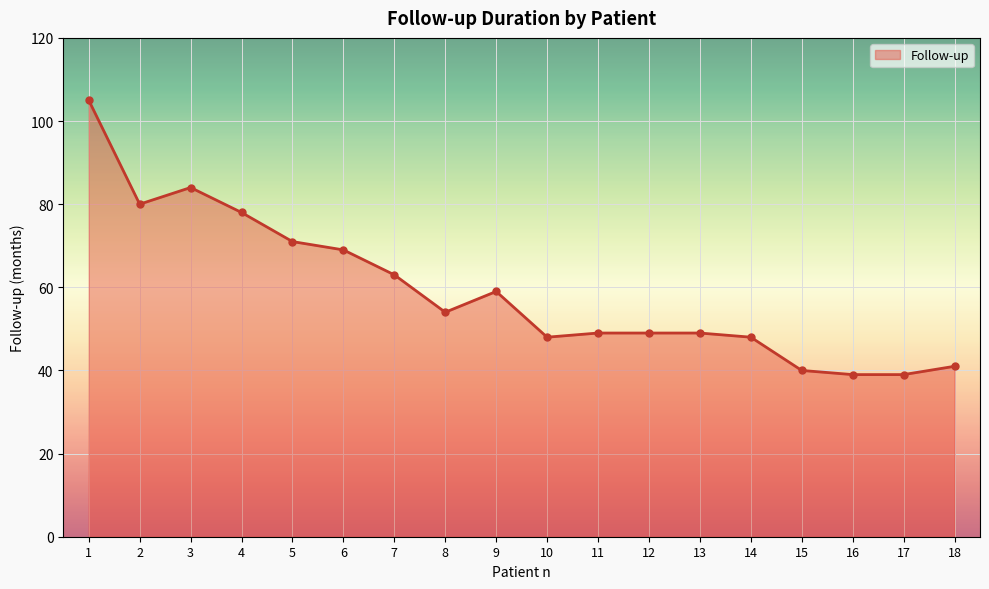

What is the minimum value shown in the chart?

39